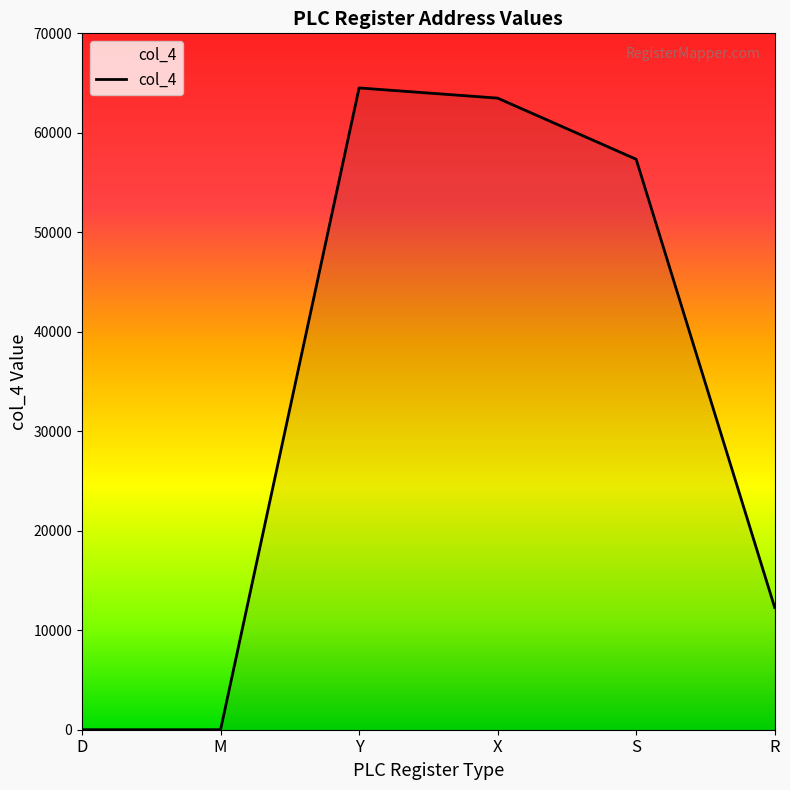

Reading left to right, what are all the values shown in this chart?

0	0	64512	63488	57344	12288